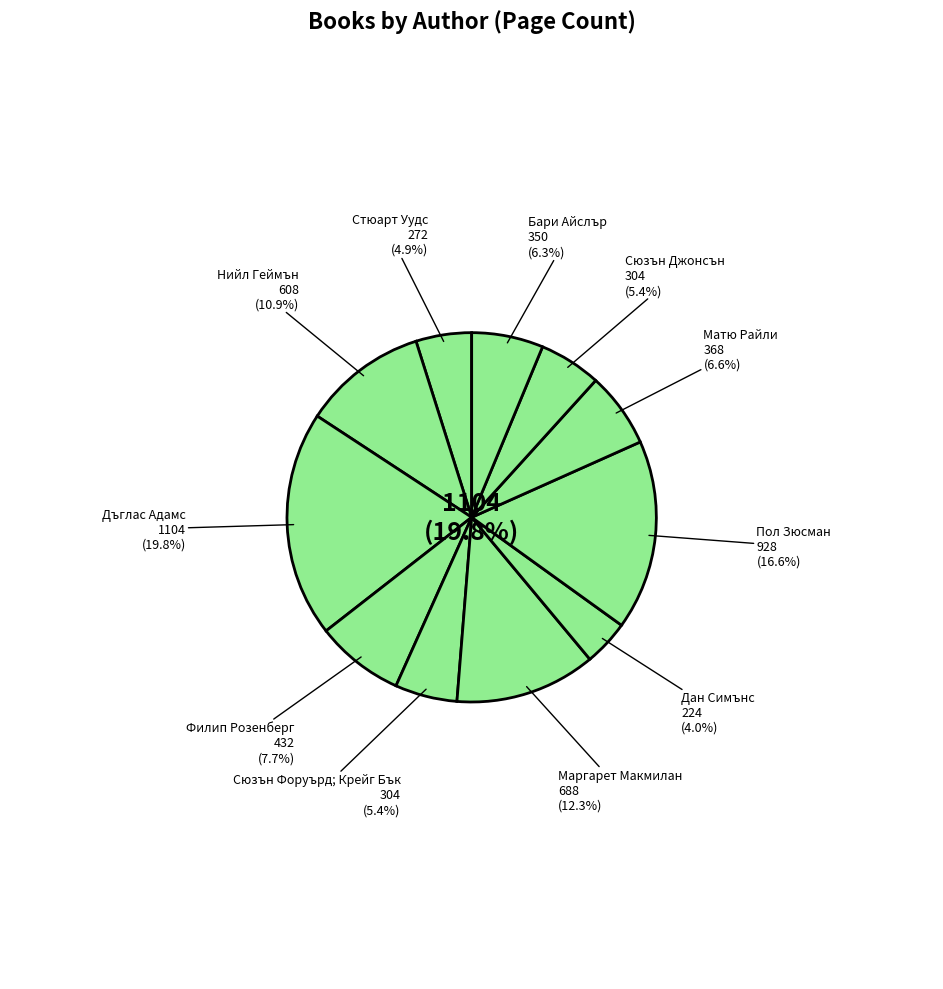

Is there any slice that represents more than half of the pie?

No